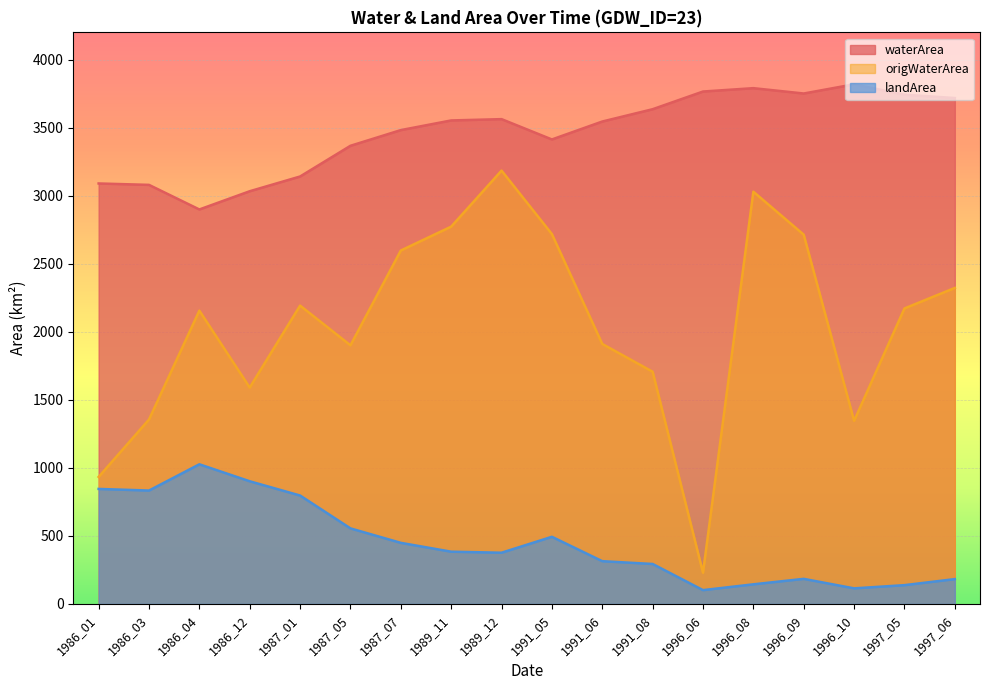

At 1991_05, list the series in order from smallest to largest.

landArea, origWaterArea, waterArea